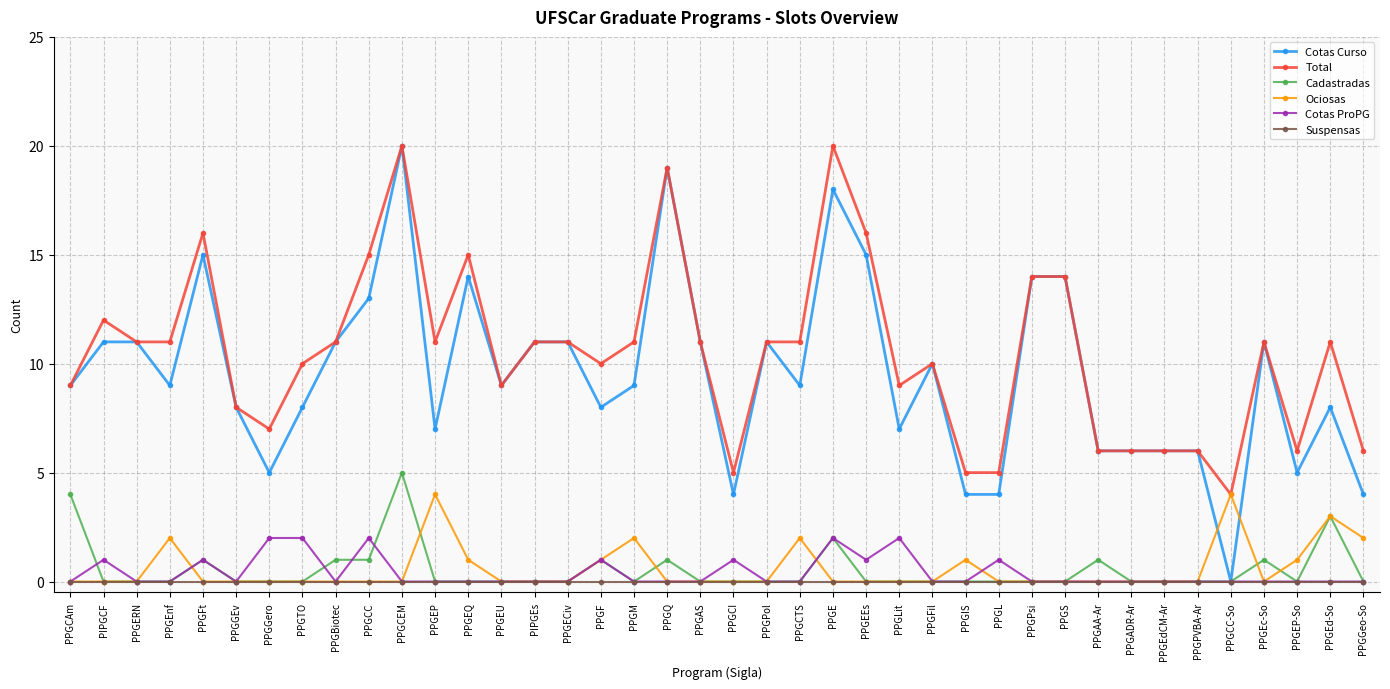

What is the maximum value for Total?

20